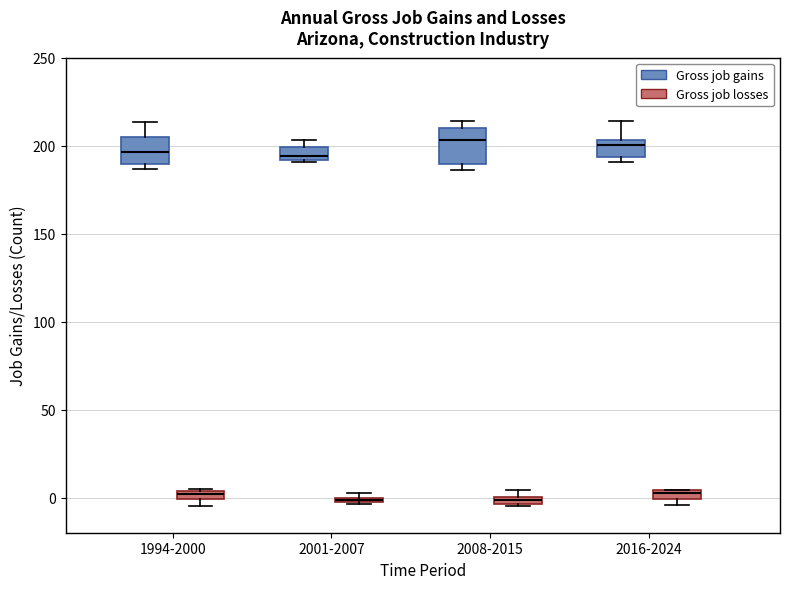

Where is the upper edge of the box for 1994-2000 (Gross job losses) on the y-axis? The values are not printed on the chart, so give them approximately, as read against the axis.

5